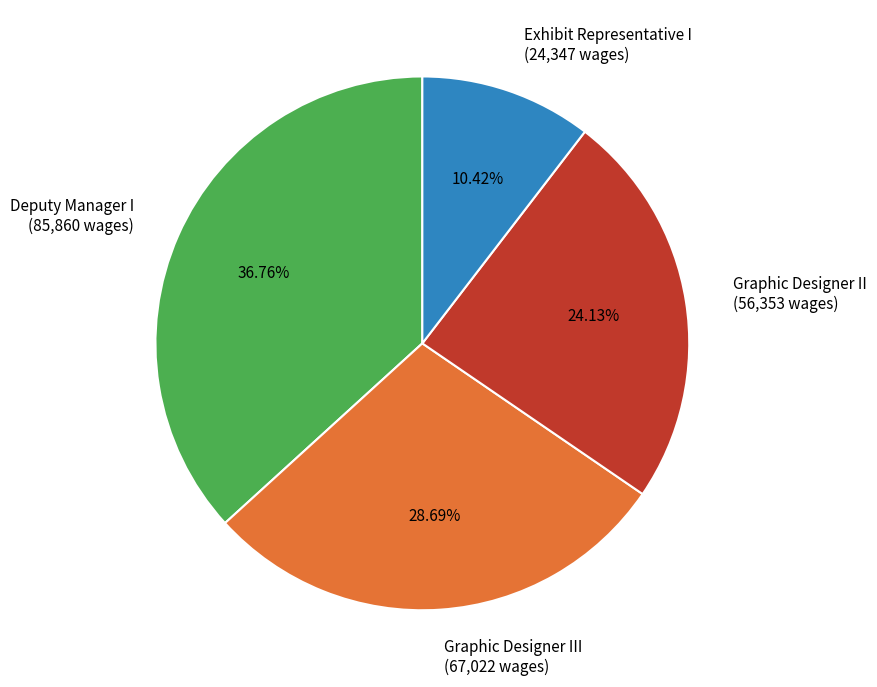

Combined, do Deputy Manager I (85,860 wages) and Exhibit Representative I (24,347 wages) account for over 50%?

No